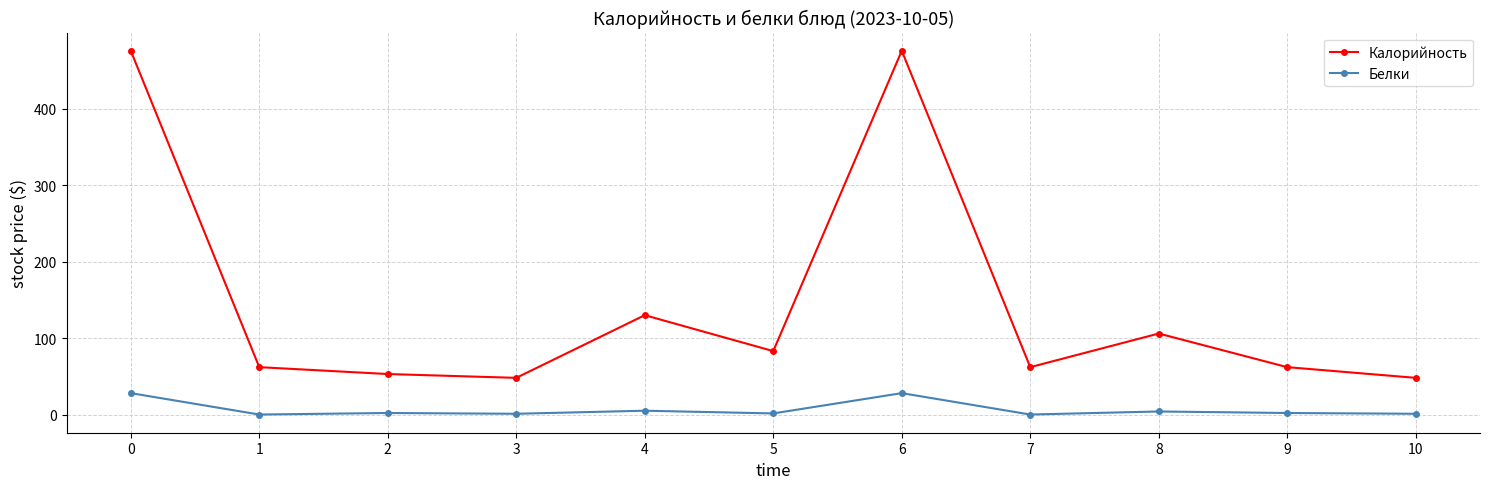

Count the number of categories in the chart.

11